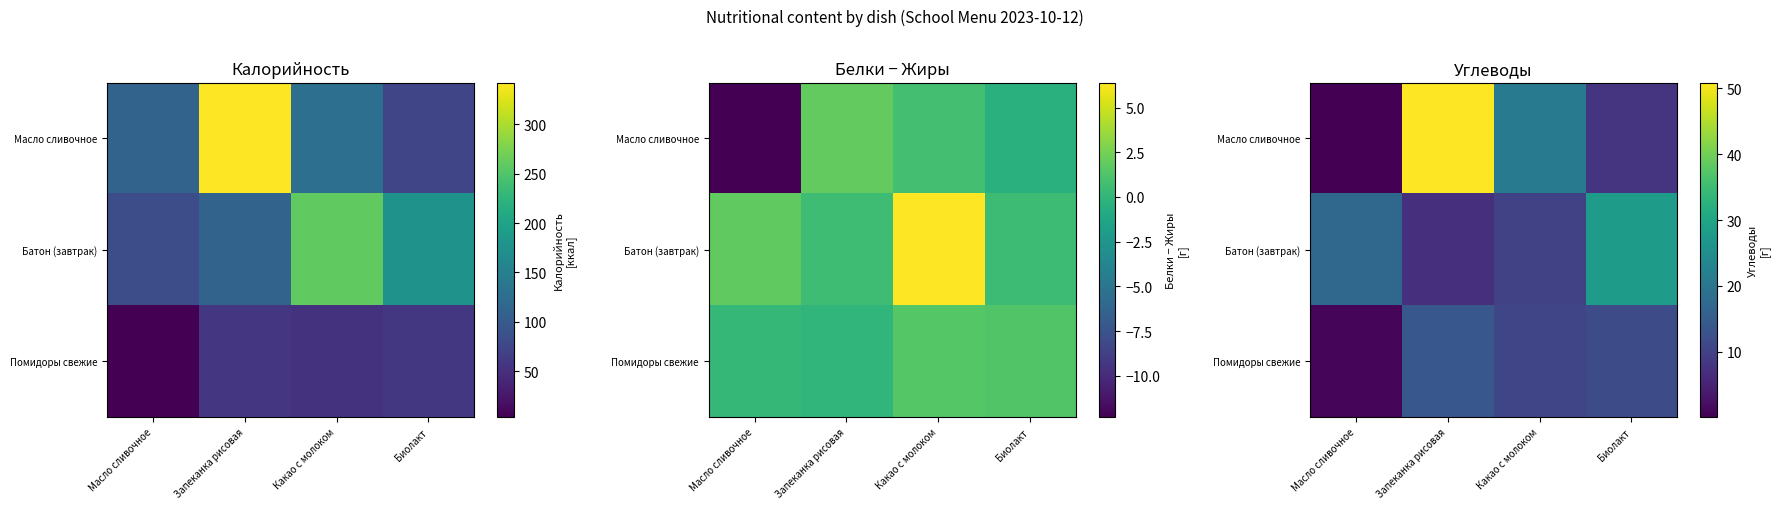

At which label does Масло сливочное reach its minimum?

Масло сливочное